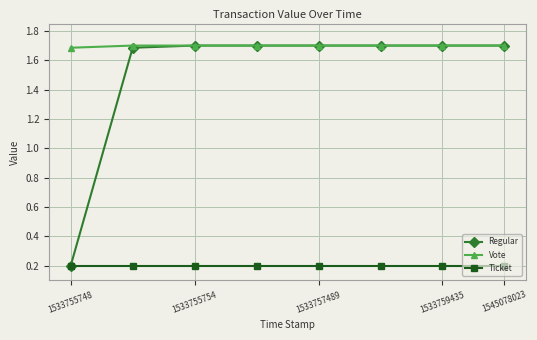

What is the minimum value for Vote?

1.7